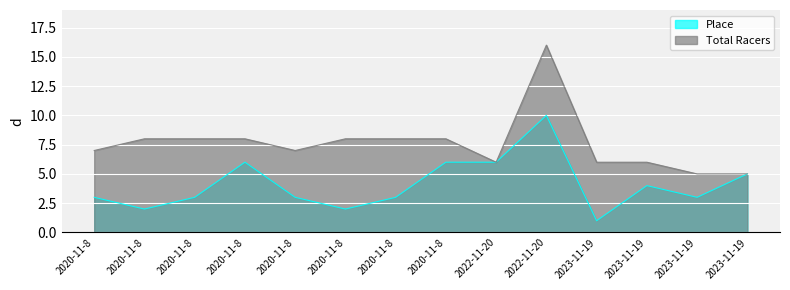

How many data points in Place are above 3?

6